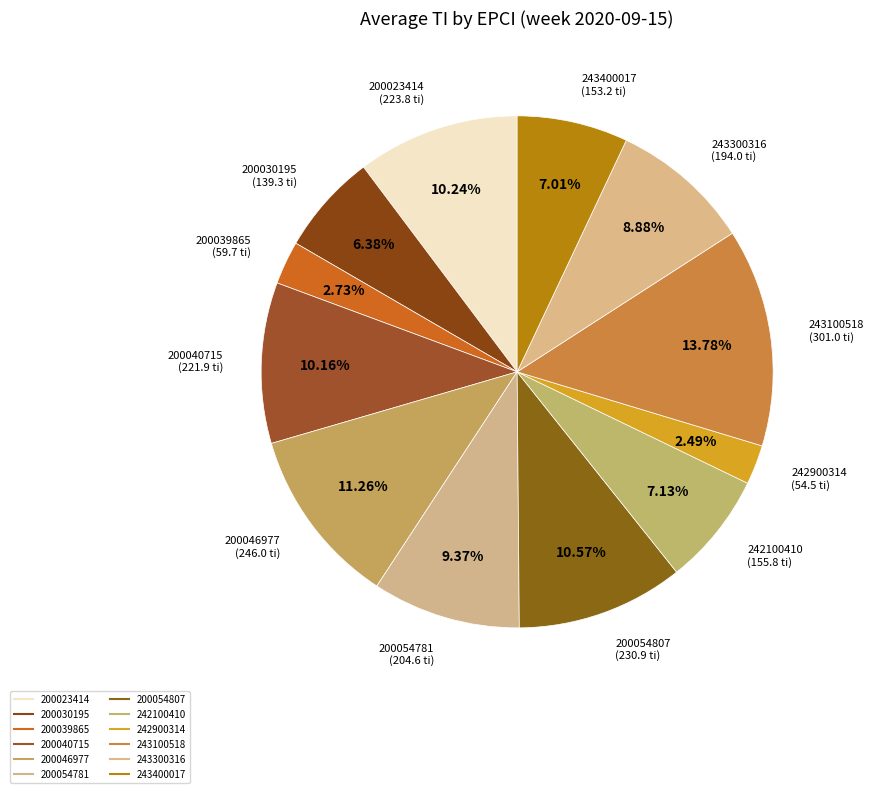

Count the number of slices in the pie.

12